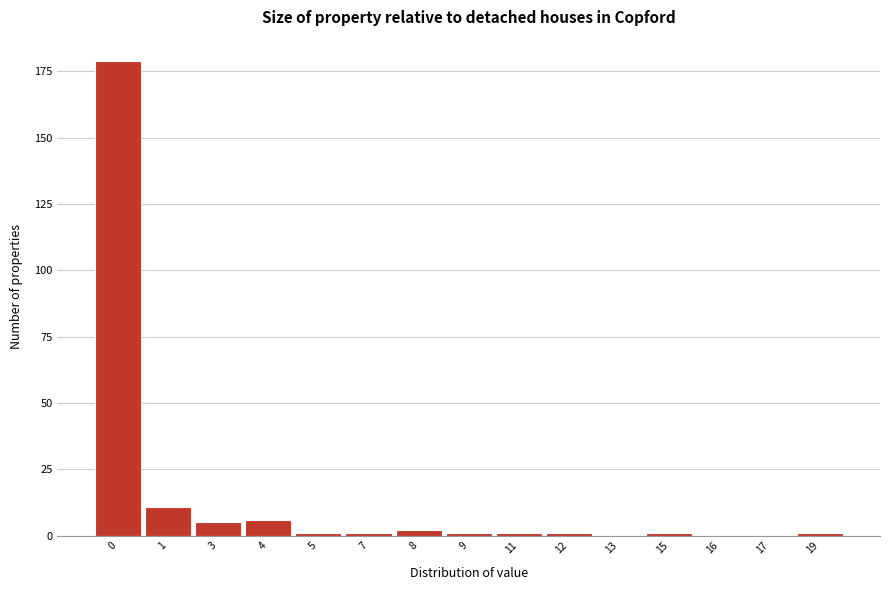

Reading left to right, what are all the values shown in this chart?

0=179	1=11	3=5	4=6	5=1	7=1	8=2	9=1	11=1	12=1	13=0	15=1	16=0	17=0	19=1